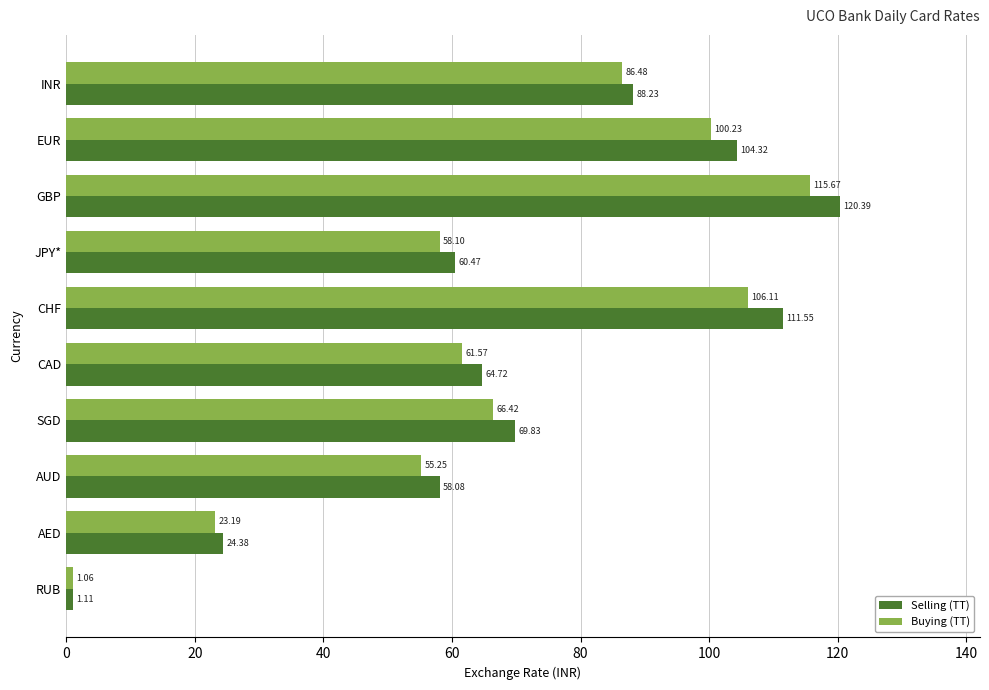

Which series changed the most between INR and GBP?

Selling (TT)